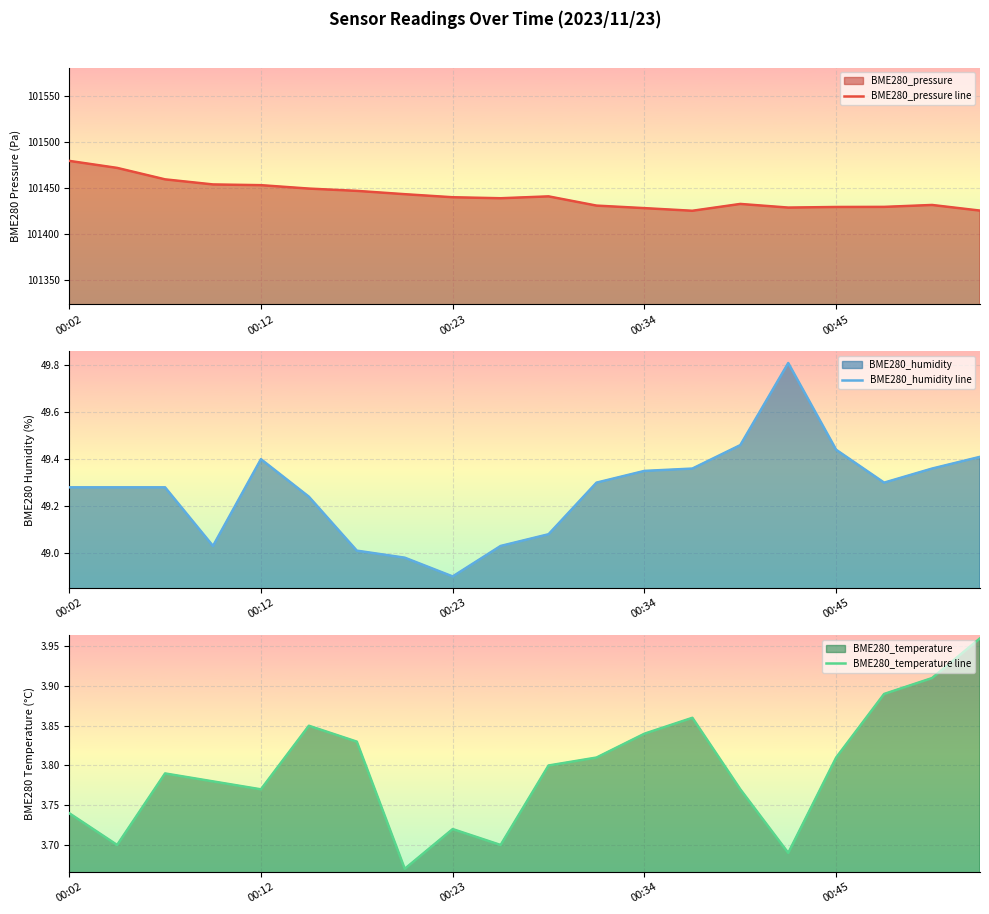

What is the difference between the second highest and second lowest values in the BME280_temperature line series?

0.2